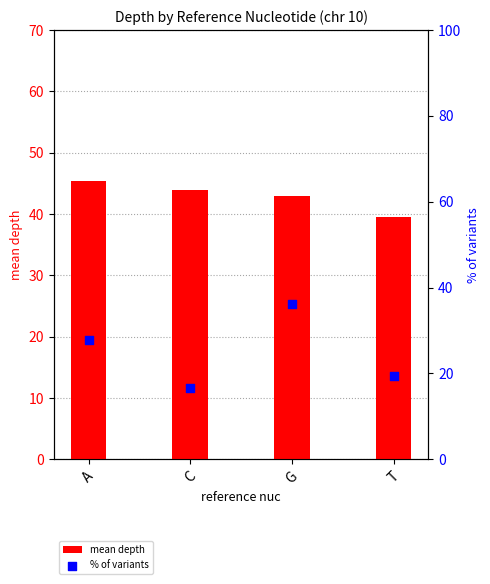

What is the total value across all series at C?

60.5